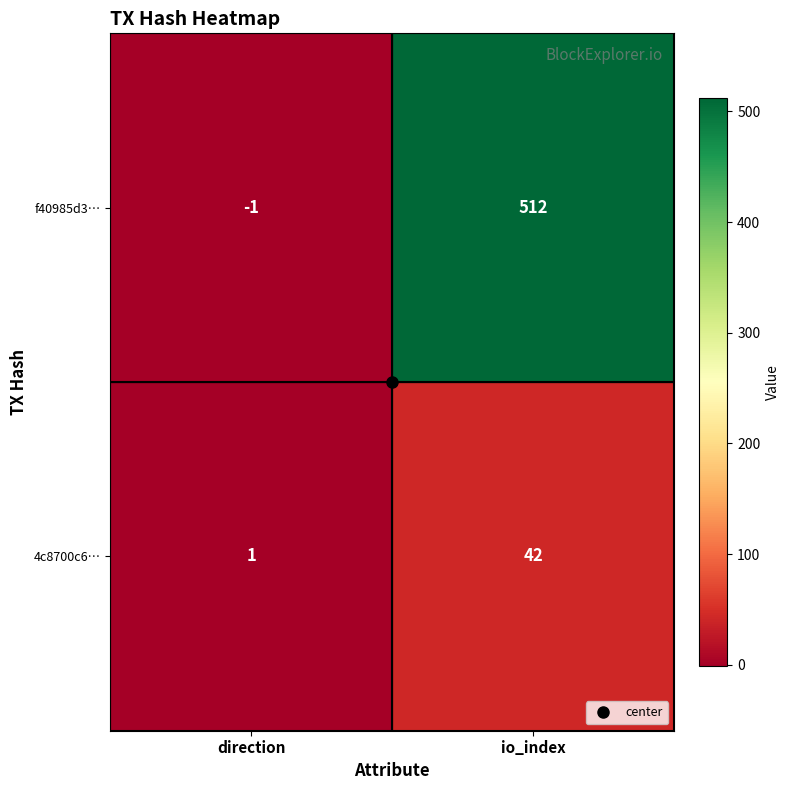

At how many categories does at least one series exceed 428?

1